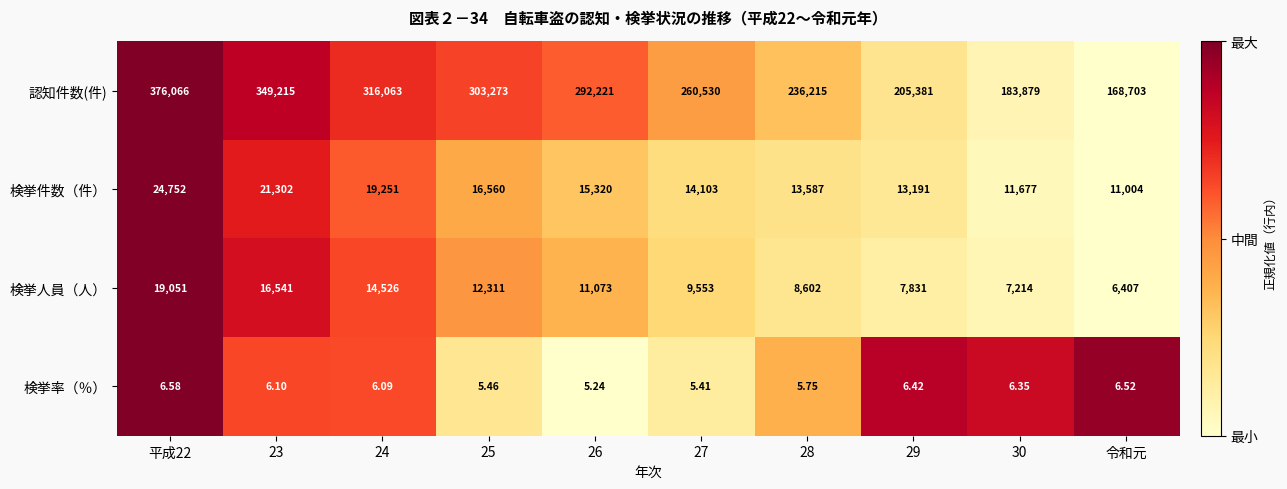

Which series has the largest total across all categories?

認知件数(件)